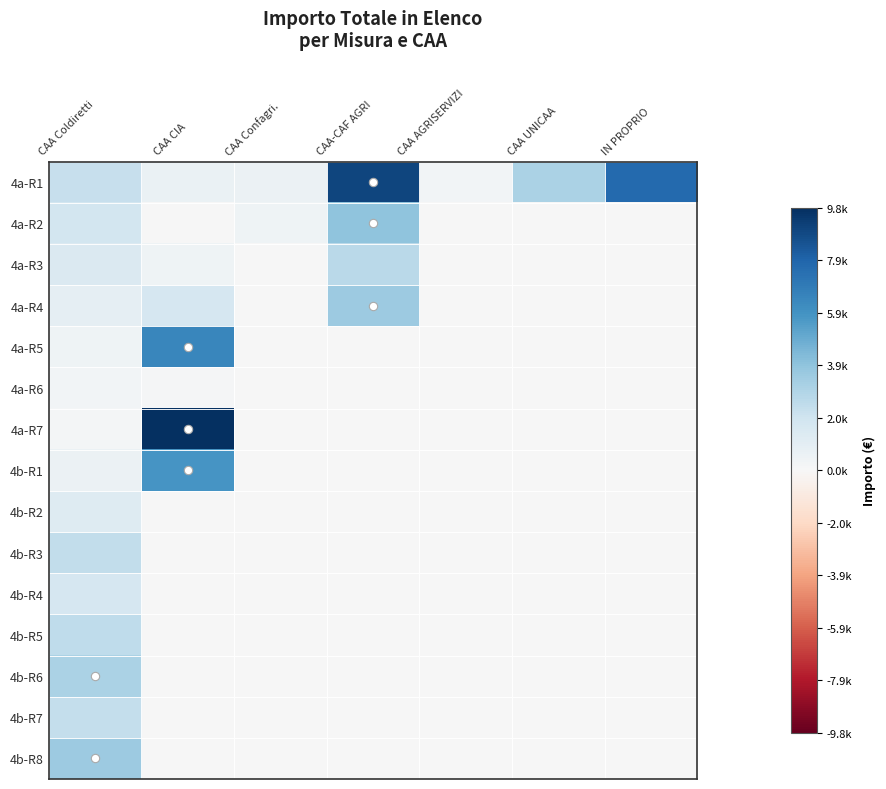

Which label corresponds to the largest value in the chart?

CAA CIA